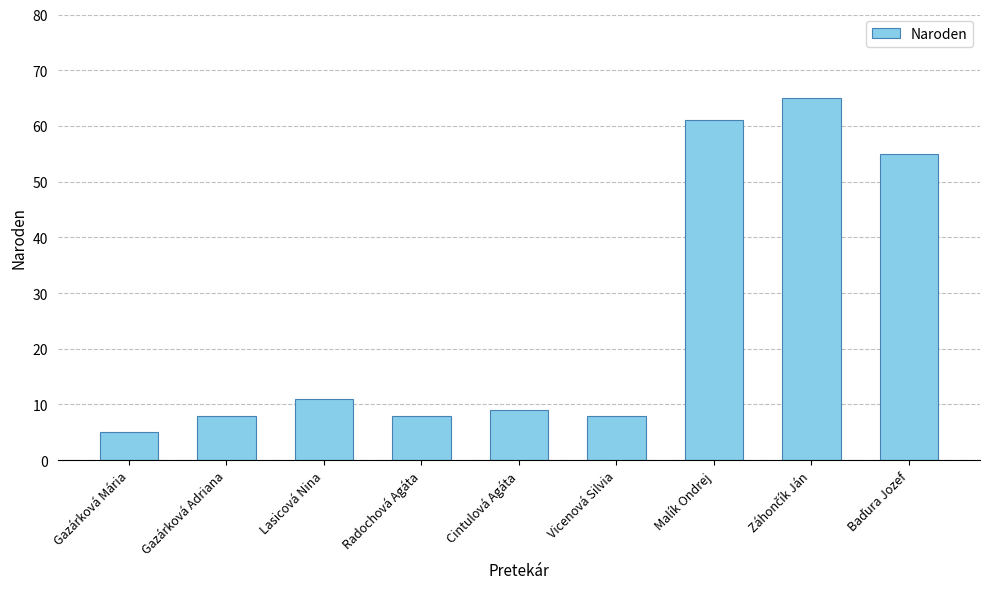

Which category has the lowest value across all series?

Gazárková Mária